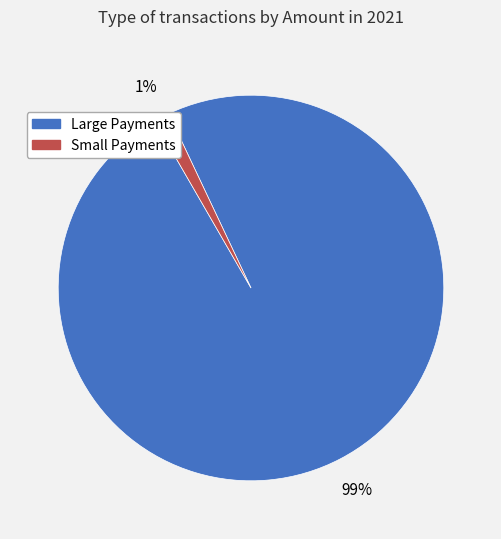

Is there a majority slice in this chart?

Yes